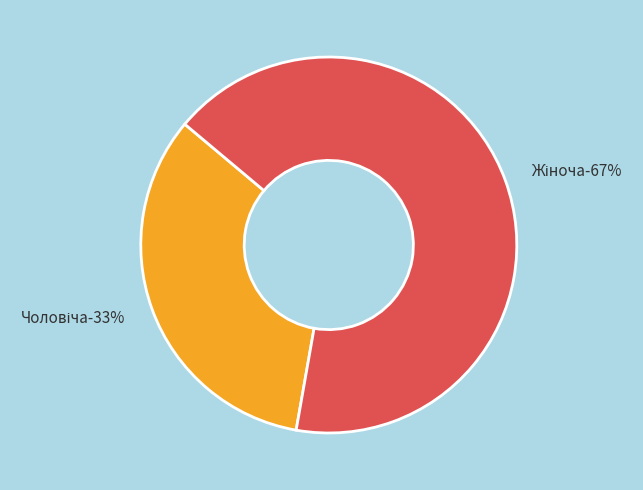

Combined, do Жіноча and Чоловіча account for over 50%?

Yes